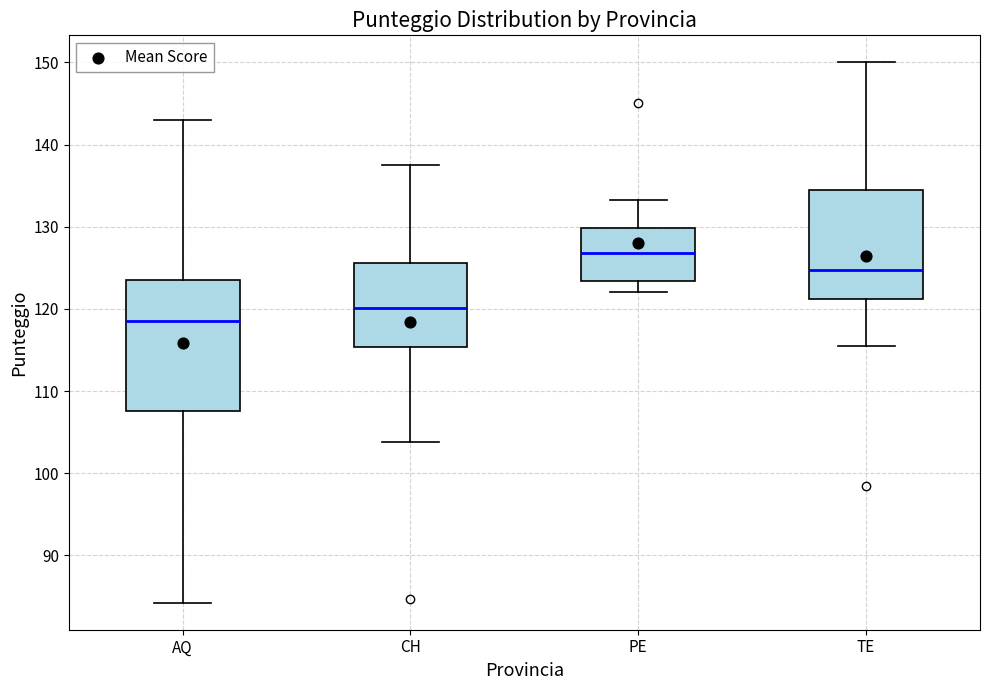

Where is the lower edge of the box for TE on the y-axis? The values are not printed on the chart, so give them approximately, as read against the axis.

121